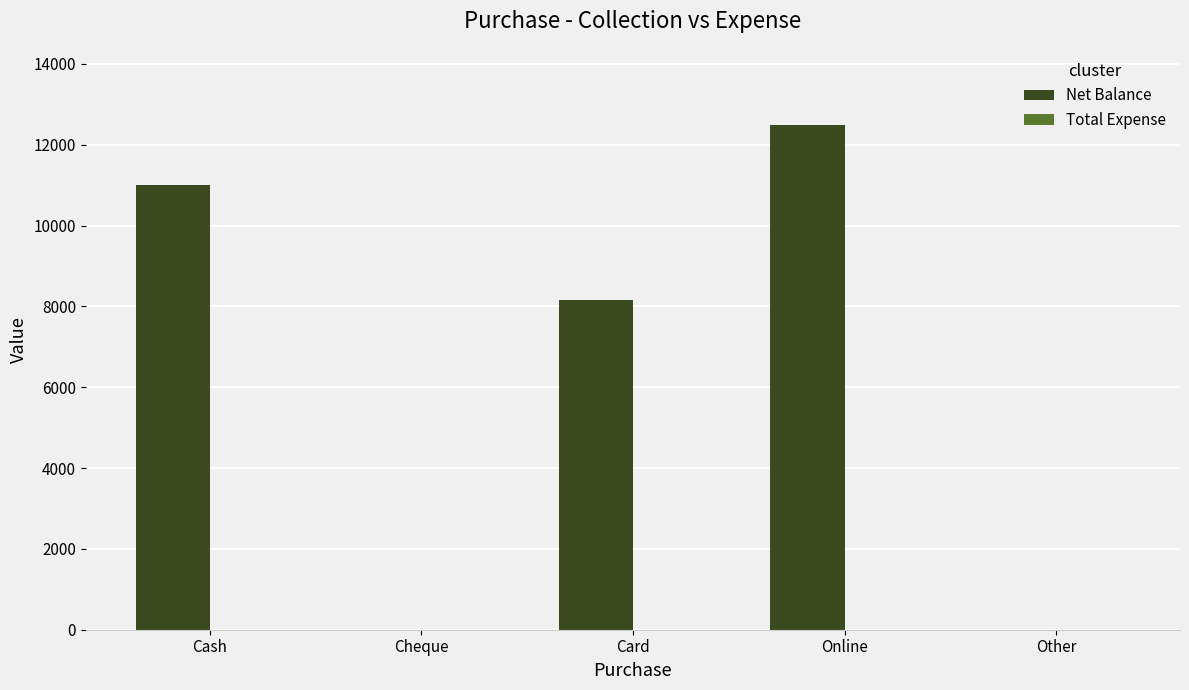

What is the maximum value shown in the chart?

12500